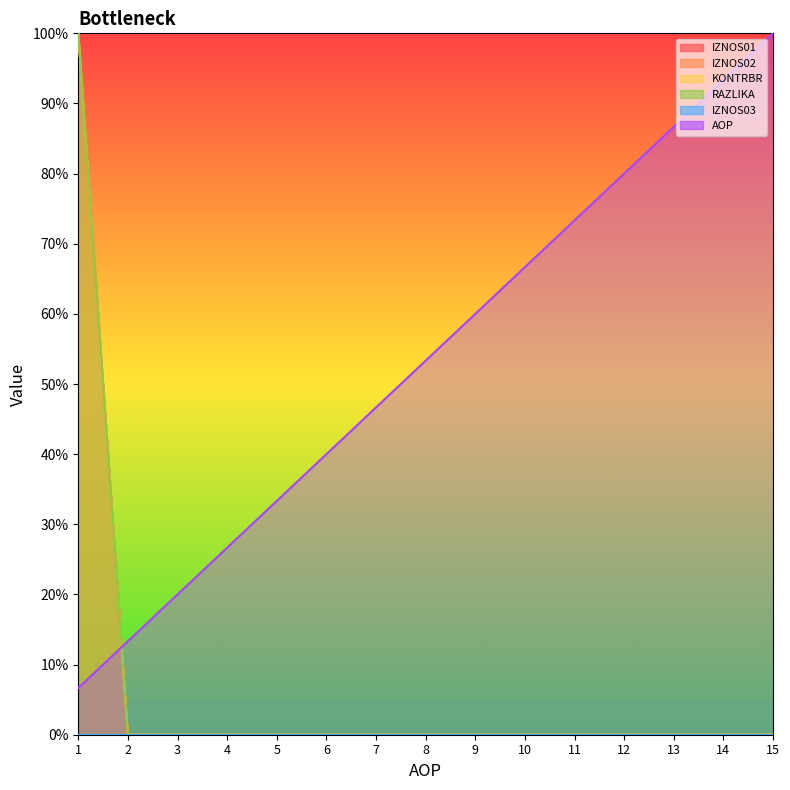

Which series ends up on top after the final intersection of AOP and IZNOS02?

AOP